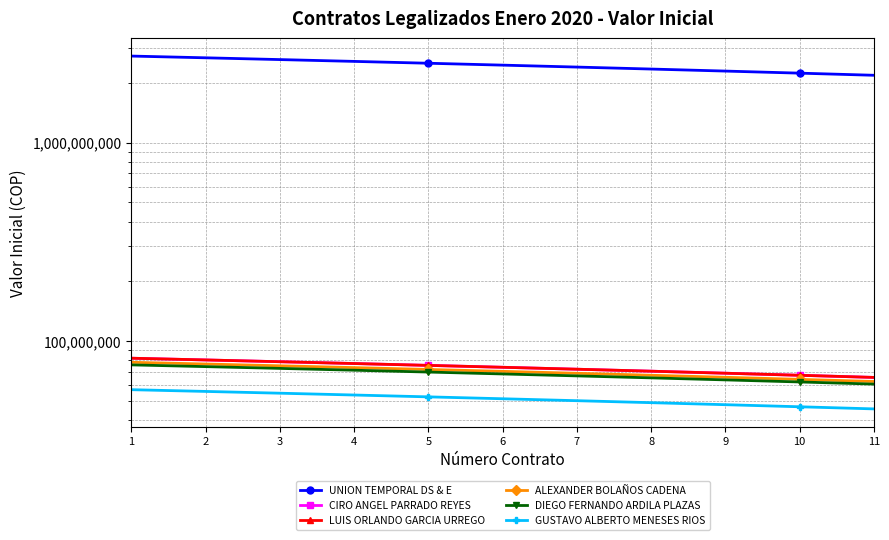

List the series in order of their peak value, lowest first.

GUSTAVO ALBERTO MENESES RIOS, DIEGO FERNANDO ARDILA PLAZAS, ALEXANDER BOLAÑOS CADENA, CIRO ANGEL PARRADO REYES, LUIS ORLANDO GARCIA URREGO, UNION TEMPORAL DS & E